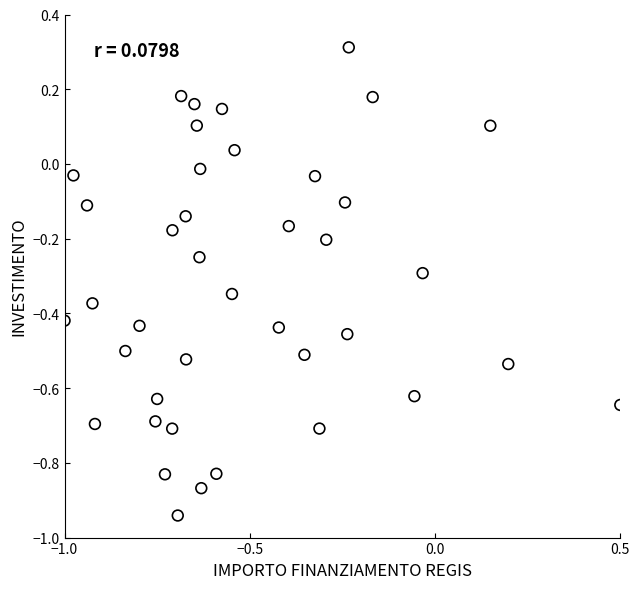

What is the range of Y values (max minus min)?

1.3